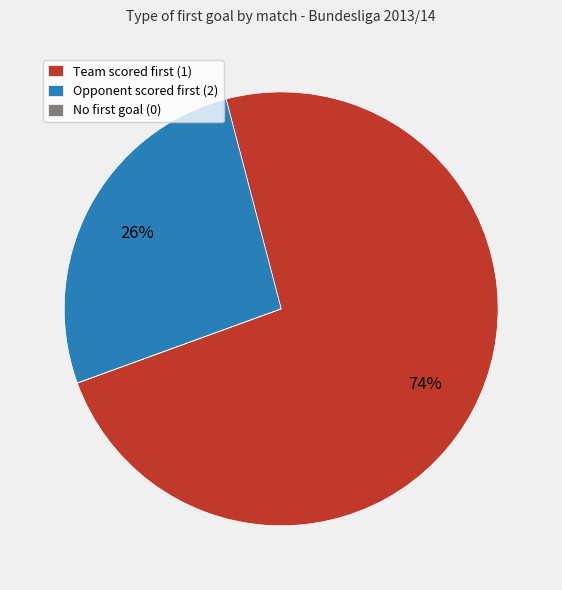

Which slice is the largest?

Team scored first (1)